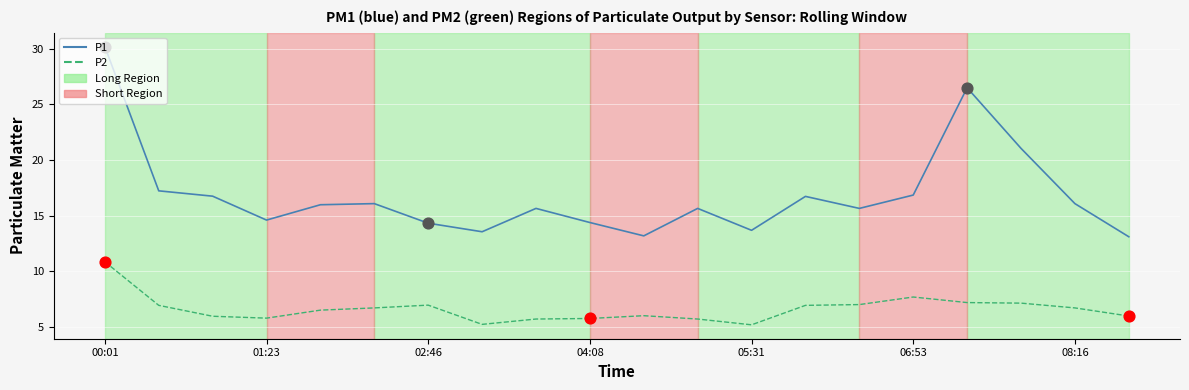

At how many categories does at least one series exceed 7?

20